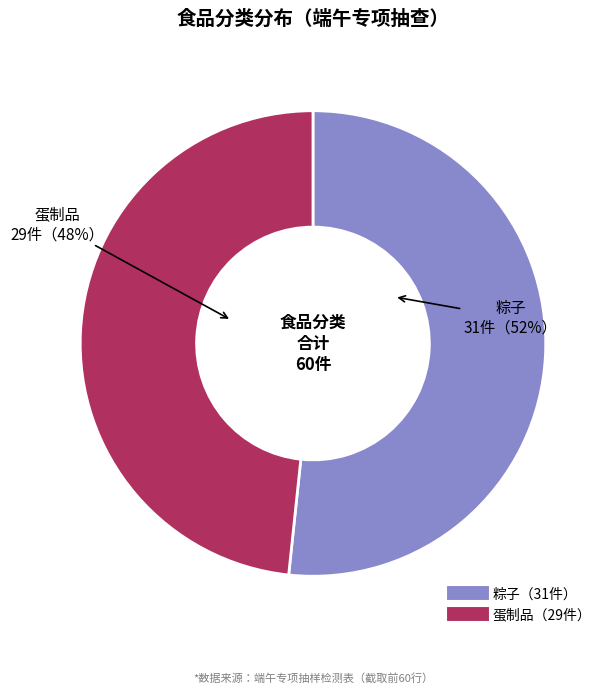

How many segments does this pie chart have?

2